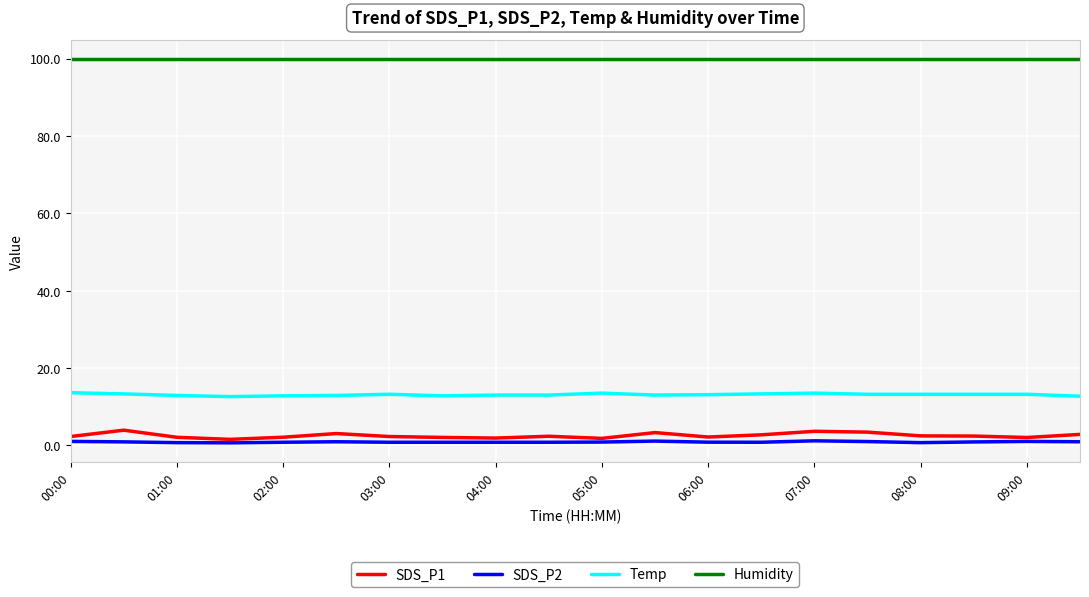

True or false: SDS_P2 and SDS_P1 cross at least once.

False